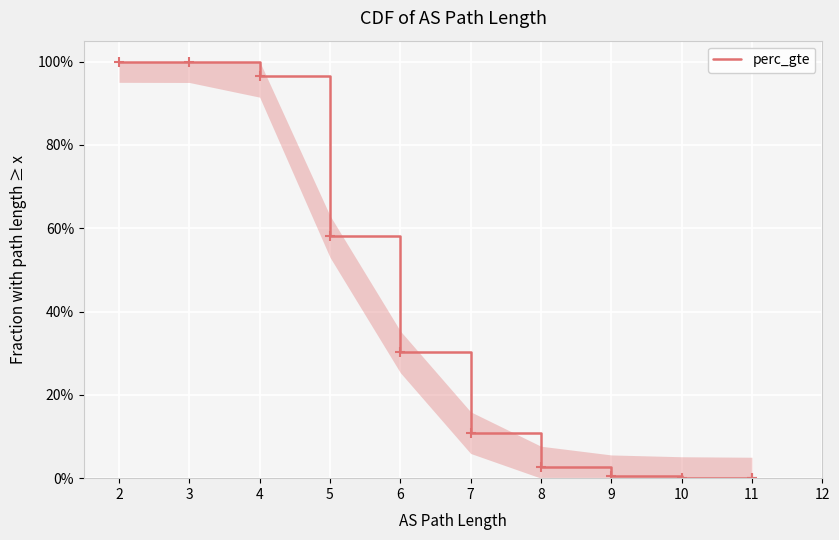

True or false: the data has more than 2 interior local peaks.

False